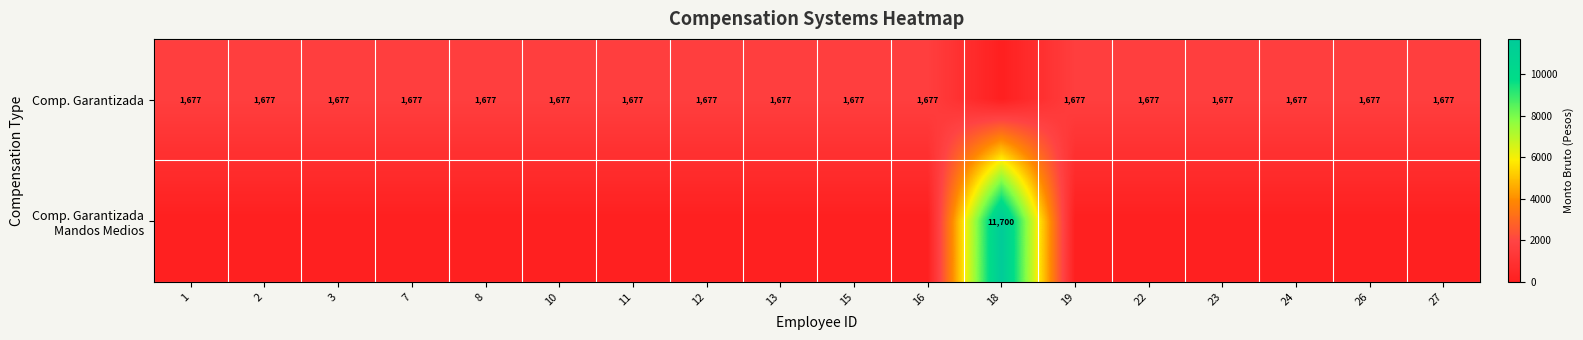

What is the spread (max minus min) of values at 11?

1677.0